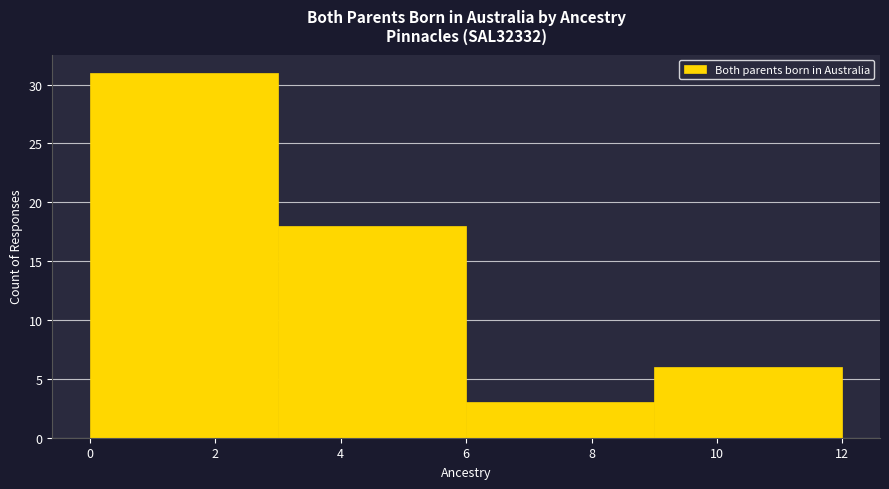

What is the height of the bar covering 0 to 3 on the x-axis? The values are not printed on the chart, so give them approximately, as read against the axis.

31